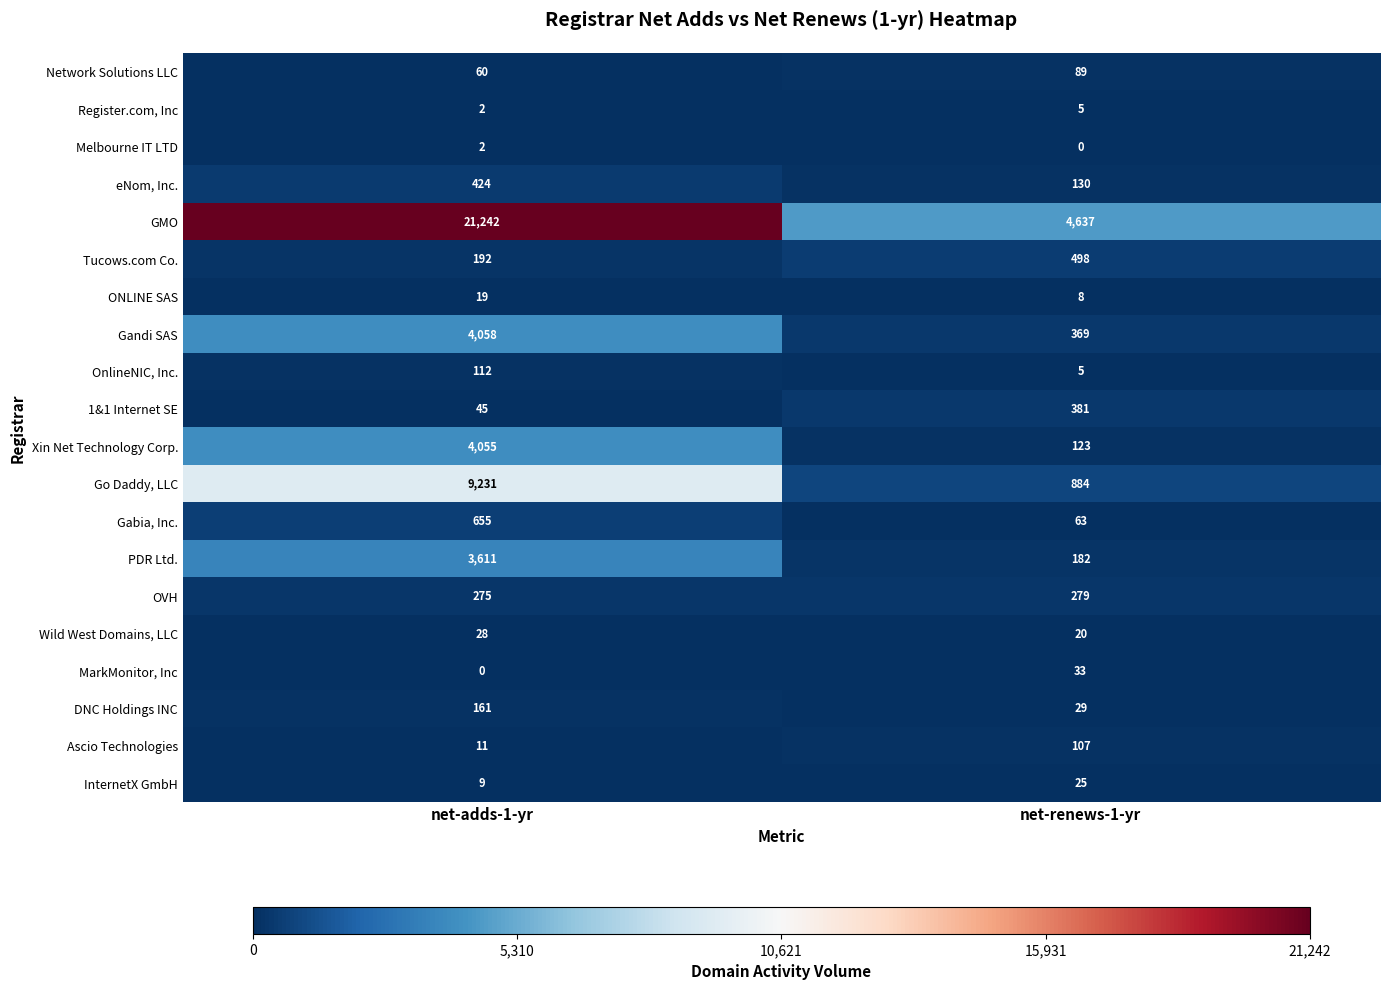

Is the value of Wild West Domains, LLC at net-renews-1-yr greater than the value of OVH at net-adds-1-yr?

No